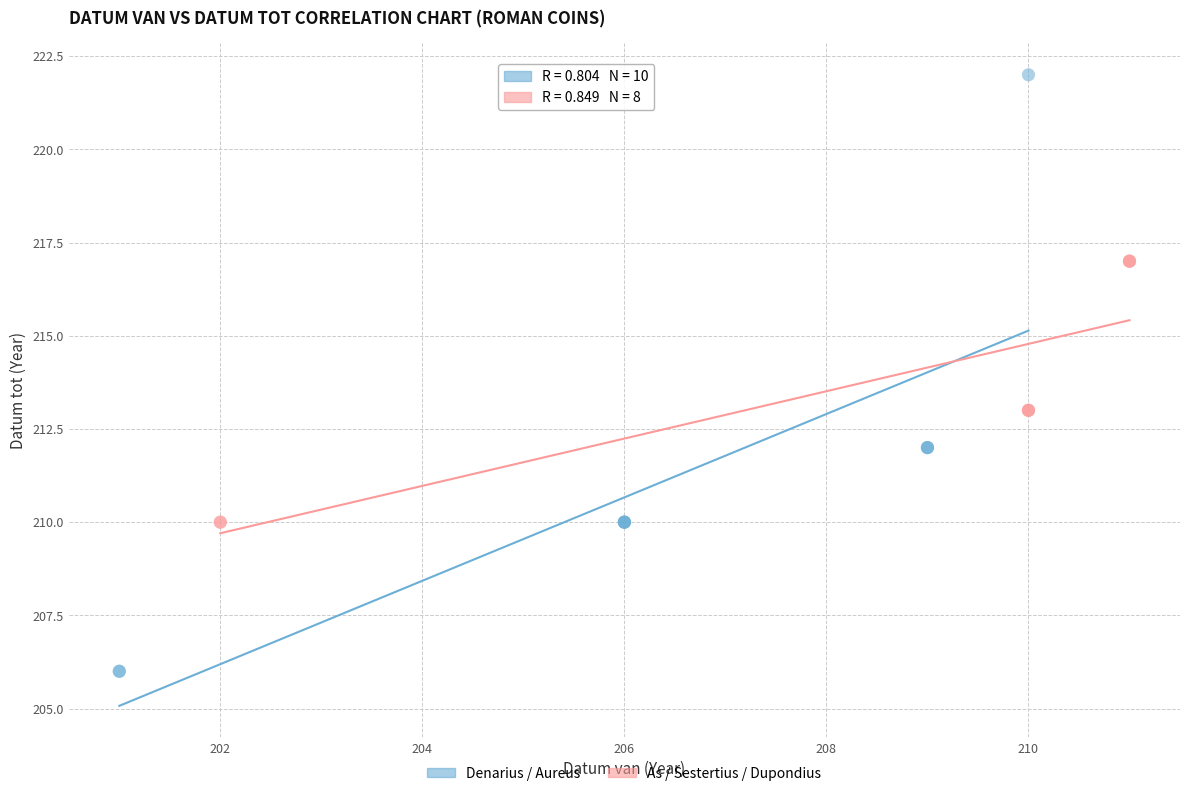

Which series has the largest Y range (max minus min)?

Denarius / Aureus